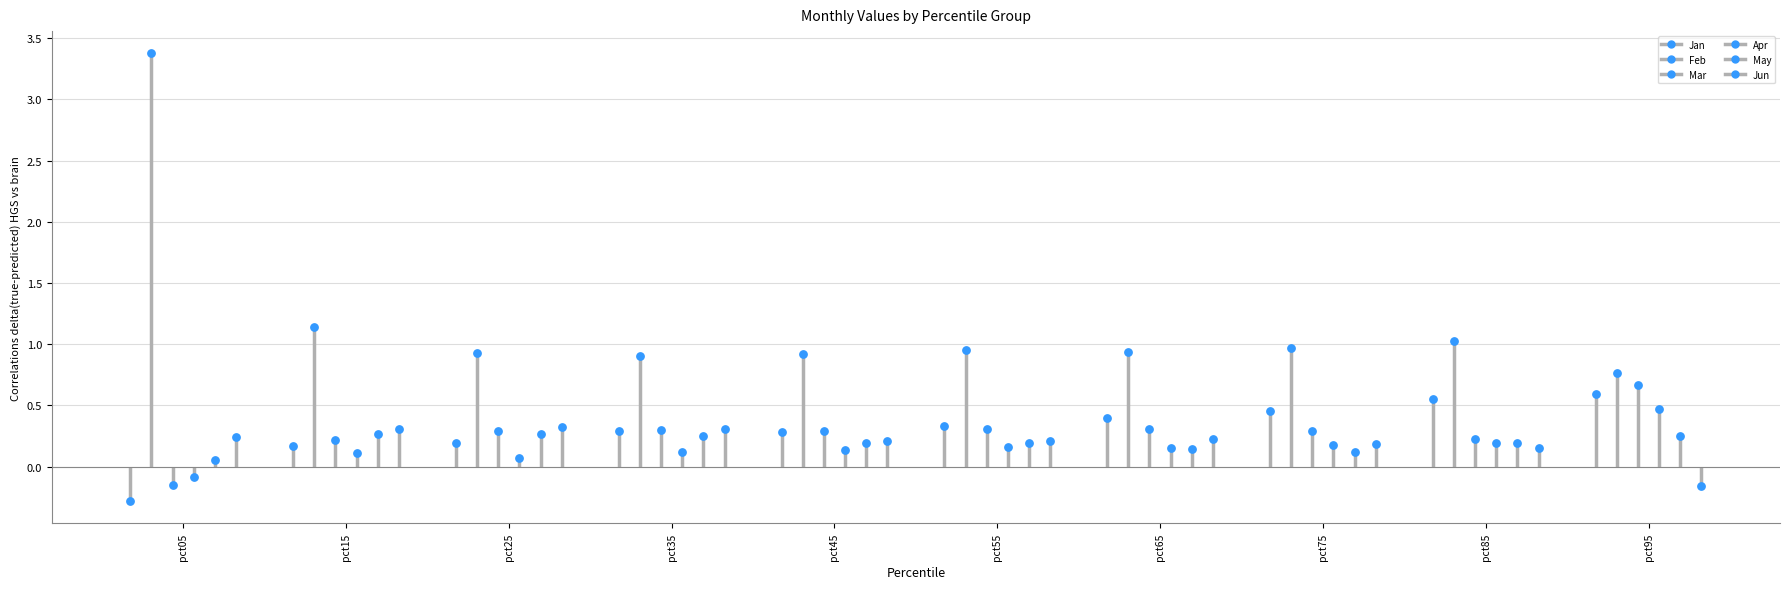

At how many categories does at least one series exceed 3?

1